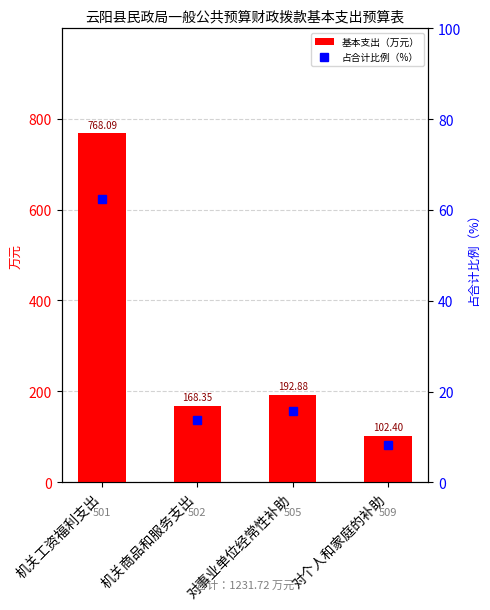

What is the minimum value for 占合计比例（%）?

8.3